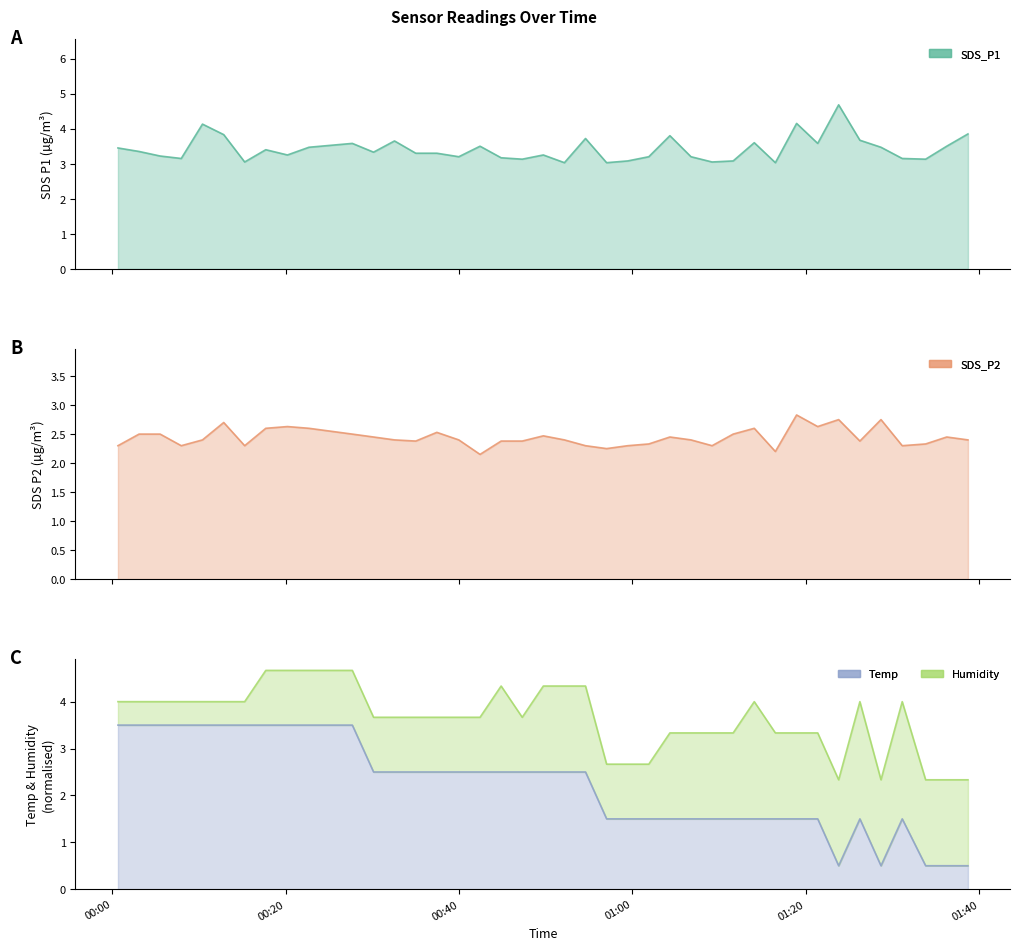

What is the difference between the maximum and minimum values in the SDS_P2_line series?

0.7